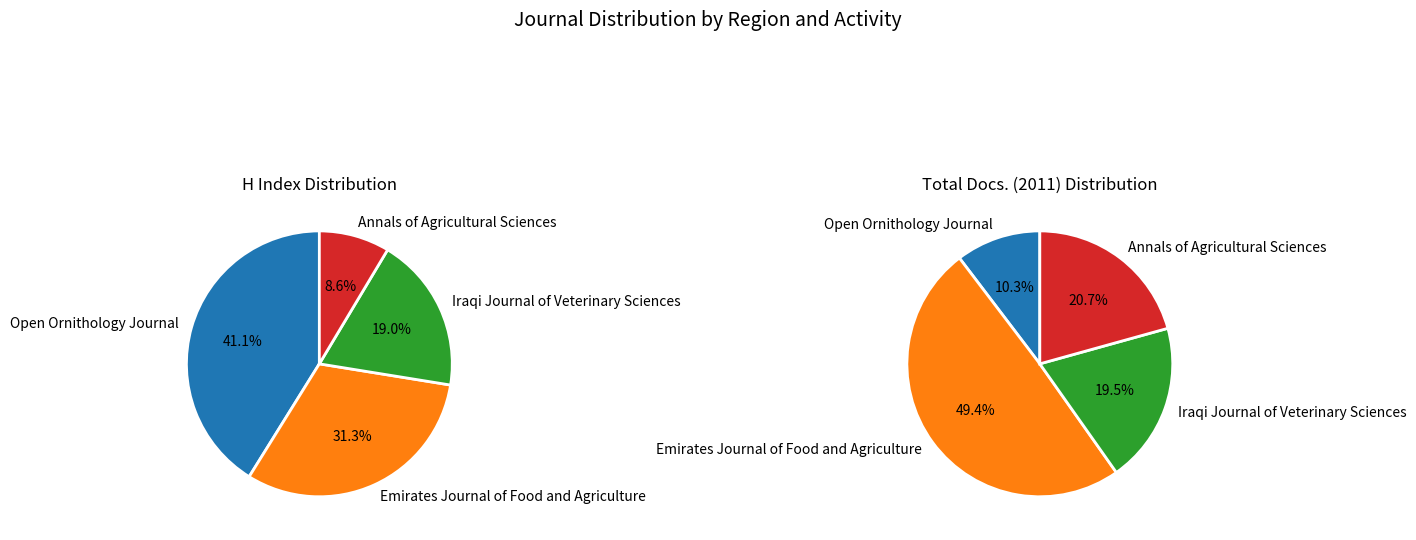

What percentage do Iraqi Journal of Veterinary Sciences and Open Ornithology Journal together represent?

60.1%